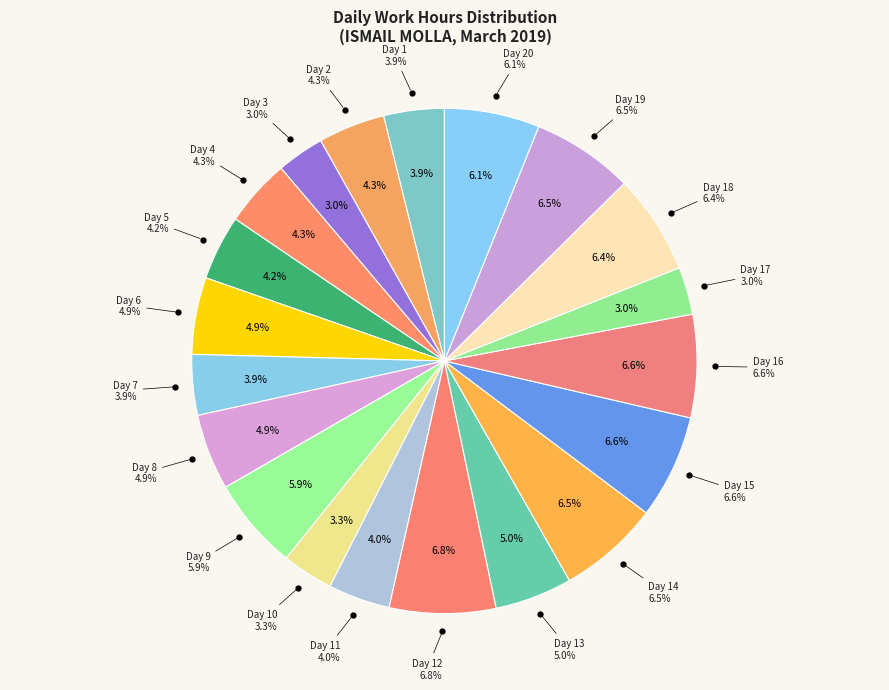

What is the smallest slice in the pie chart?

Day 3